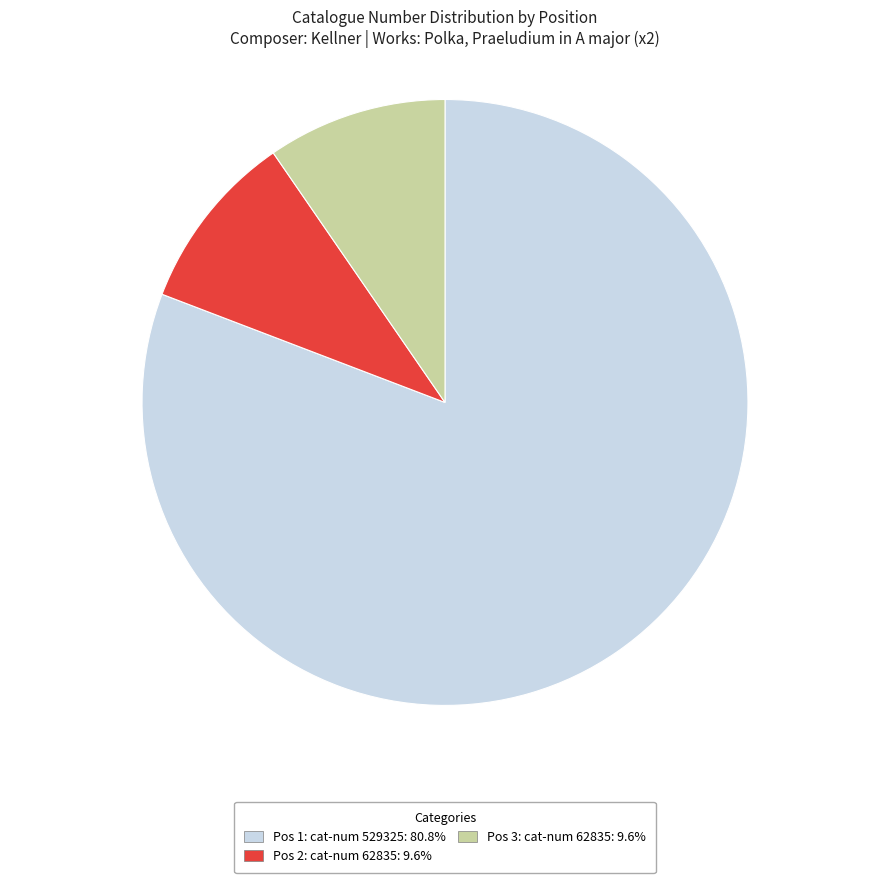

Is there a majority slice in this chart?

Yes